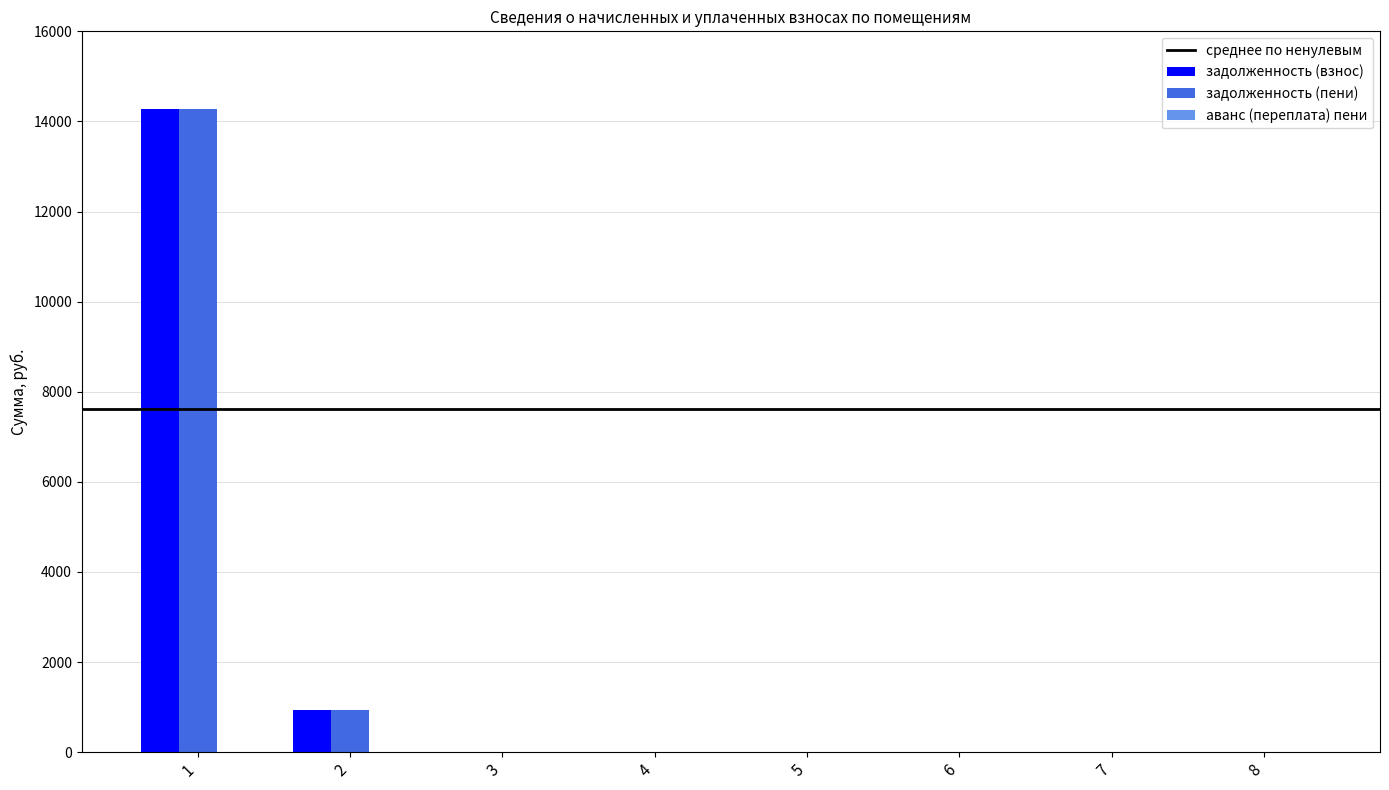

Count the number of categories in the chart.

8